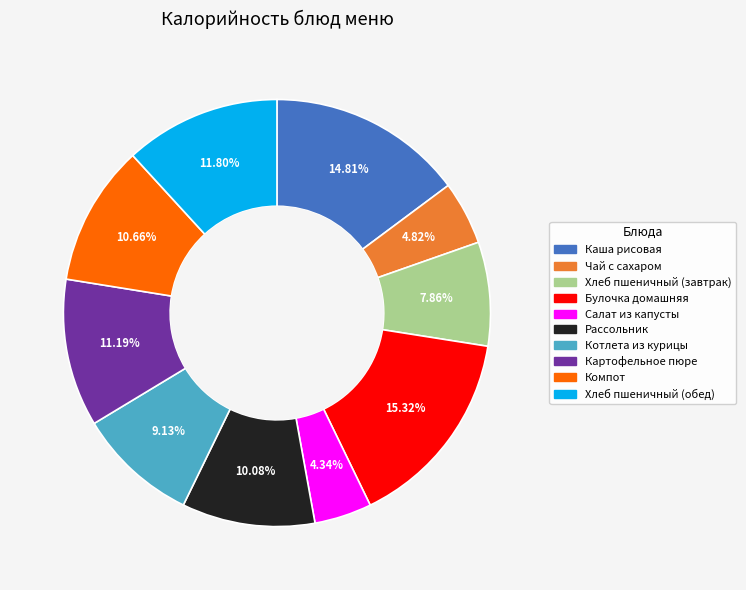

Between Хлеб пшеничный (завтрак) and Рассольник, which is larger?

Рассольник